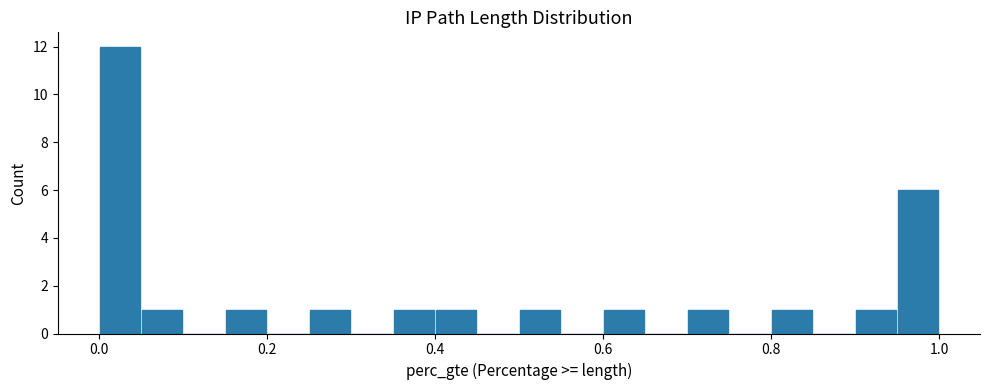

Around what value on the x-axis is the tallest bar? Give the approximate position of its centre, as read against the axis.

0.02